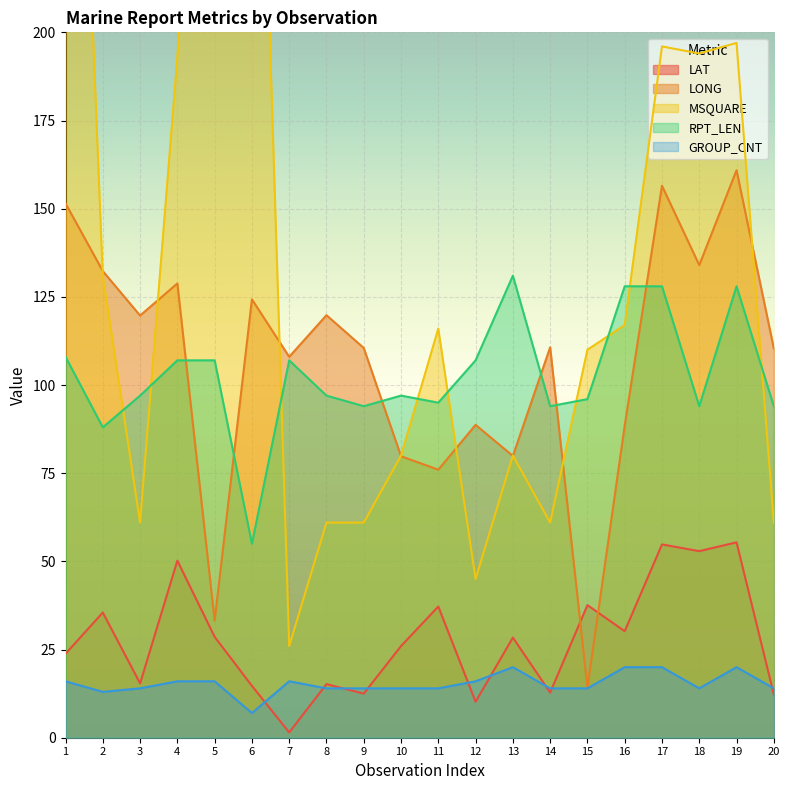

How many lines are shown in the chart?

5